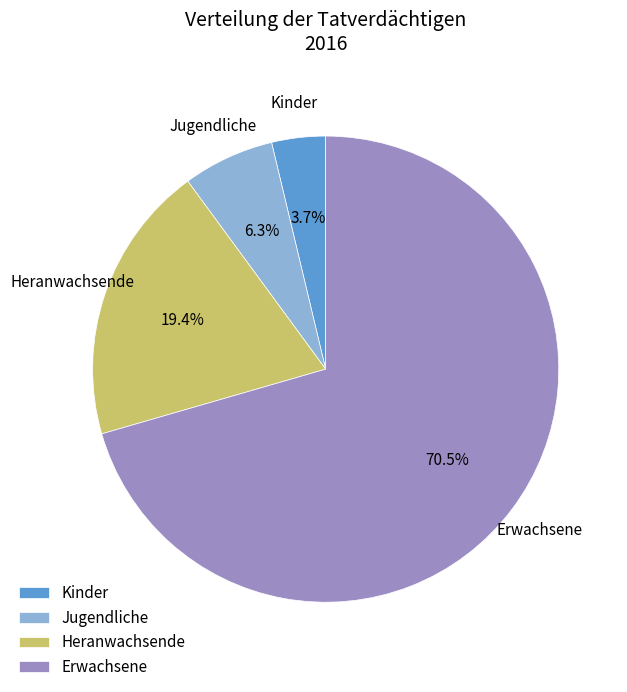

To the nearest percent, what is the average slice percentage?

25%